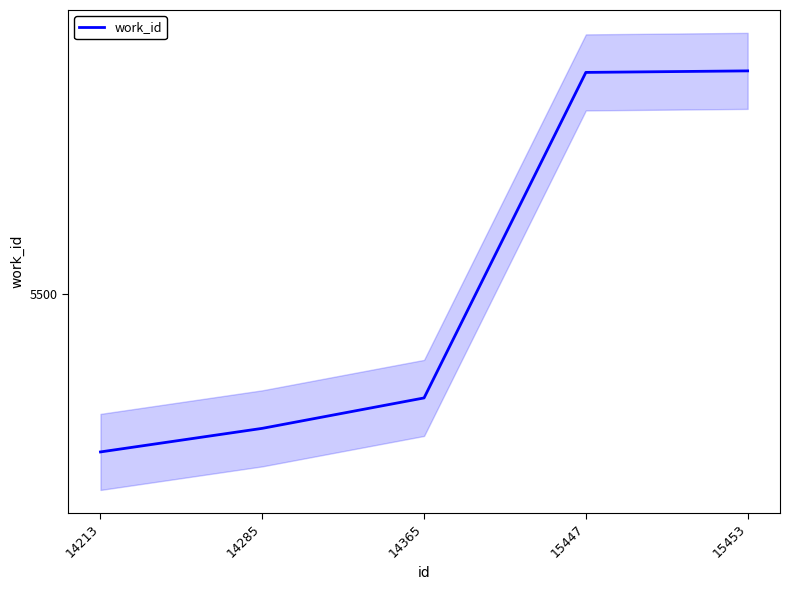

Reading left to right, list all the values displayed in this chart.

14213=5292	14285=5323	14365=5363	15447=5791	15453=5793